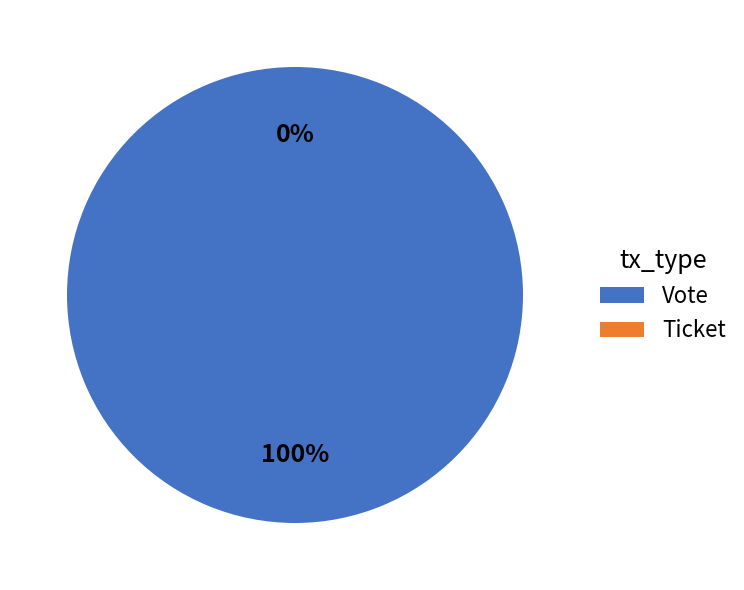

To the nearest percent, what is the combined percentage of Vote and Ticket?

100%